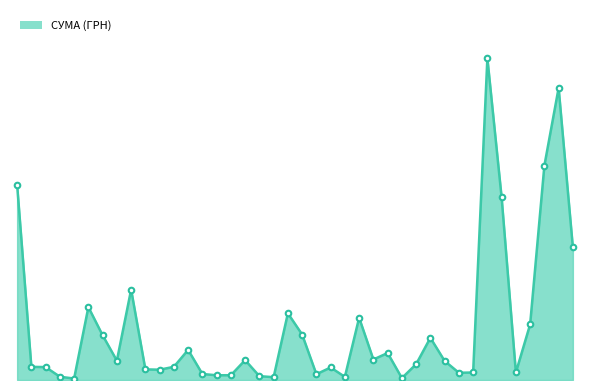

Is this an area chart (filled region under the line)?

Yes